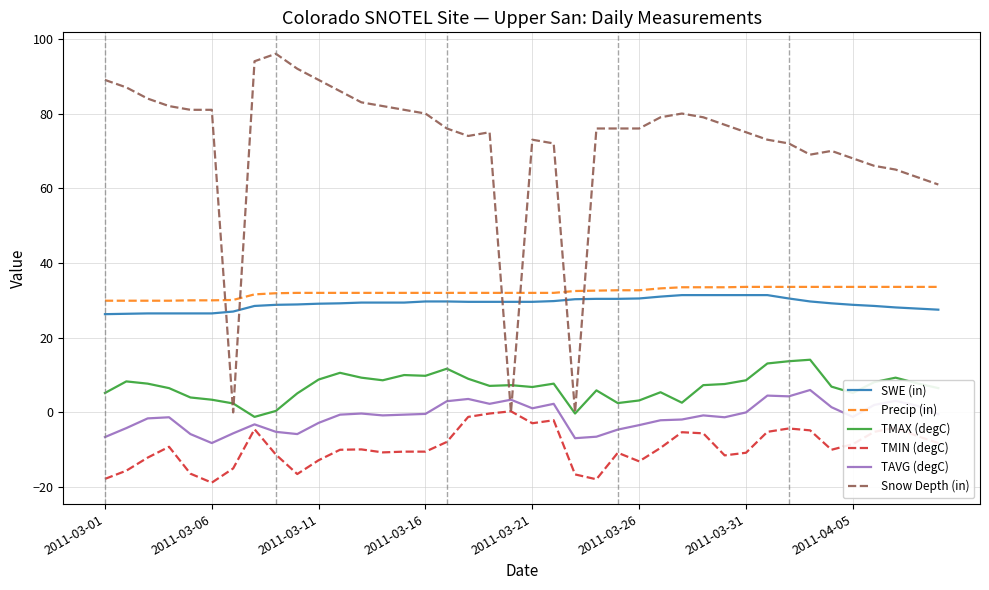

Which series has the widest spread of values?

Snow Depth (in)